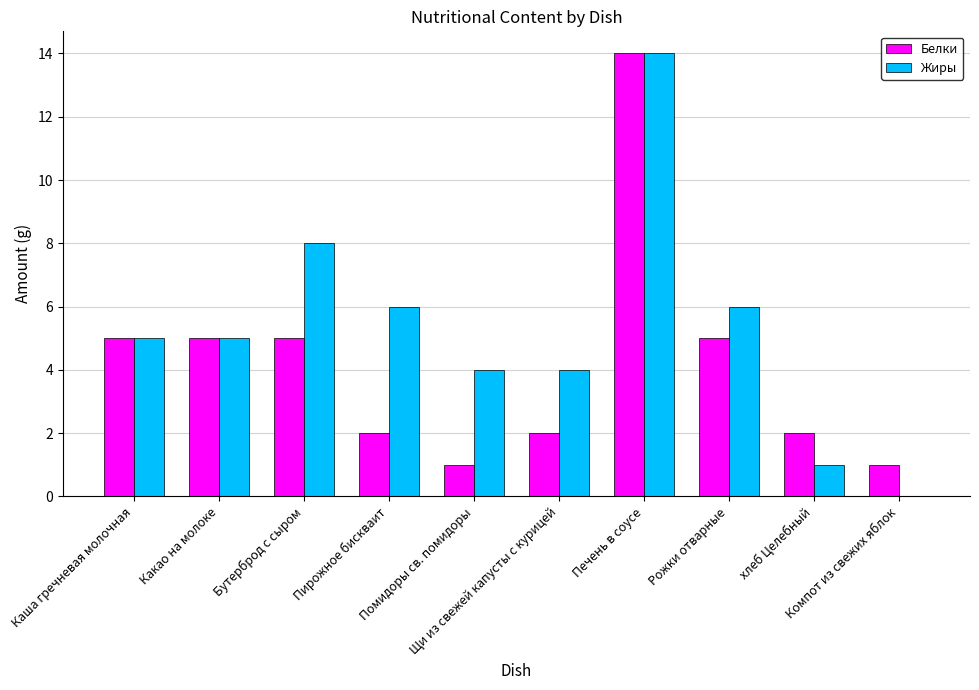

Count the number of data series in this chart.

2